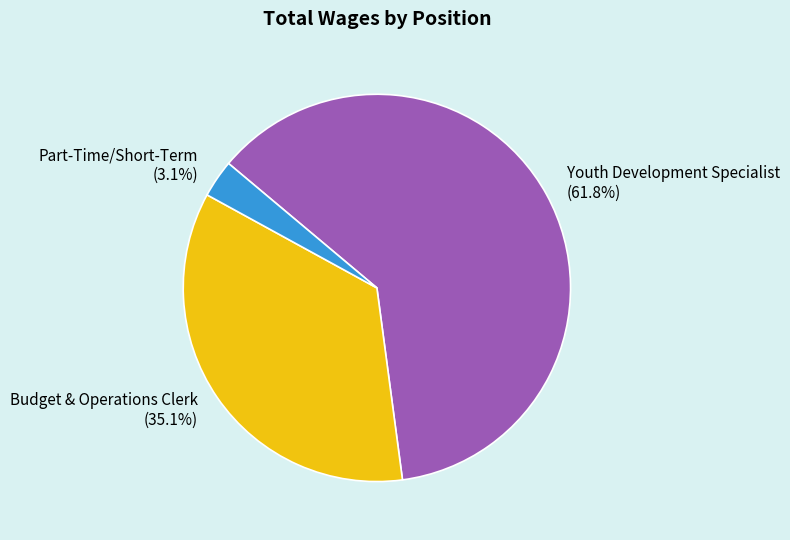

How many segments does this pie chart have?

3